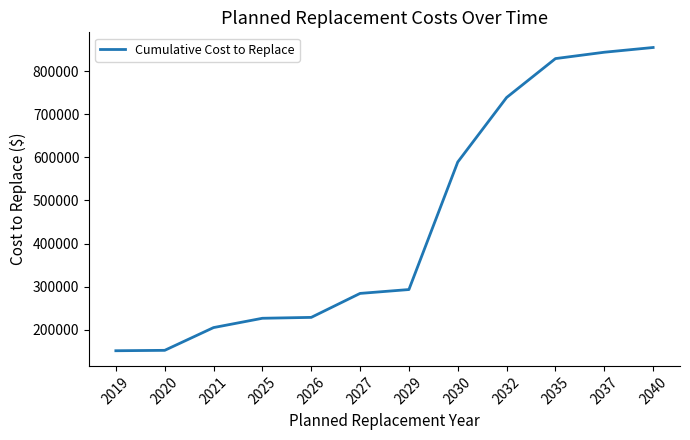

Is this an area chart (filled region under the line)?

No